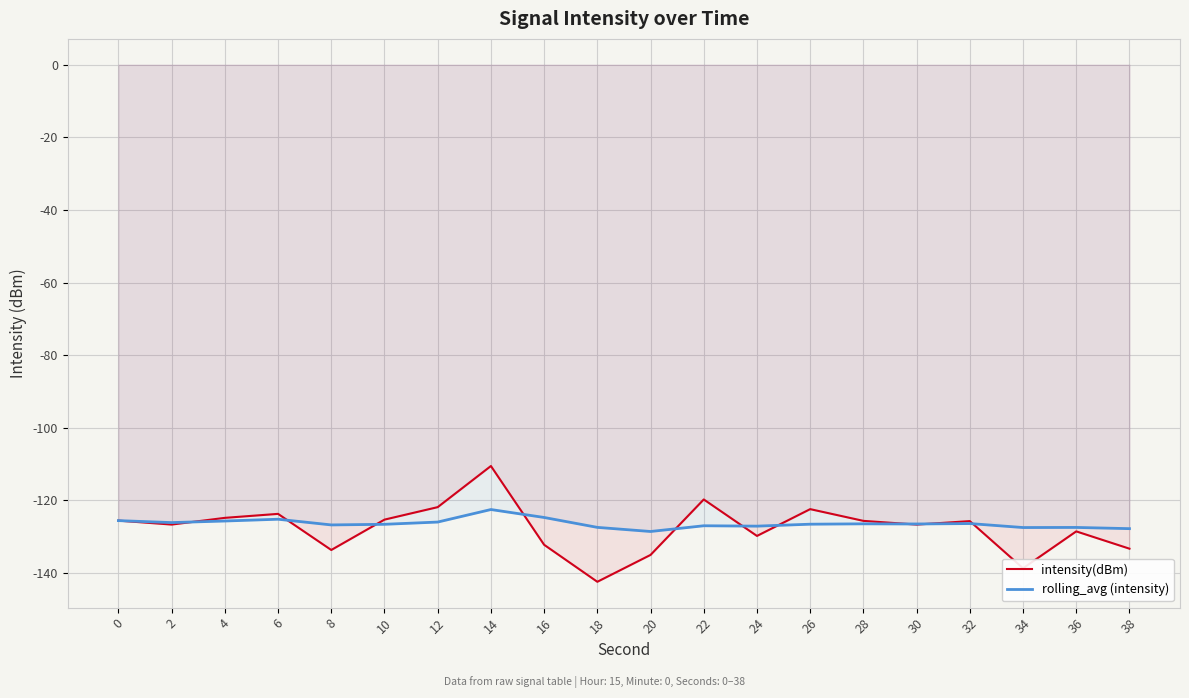

True or false: rolling_avg (intensity) has more than 1 points higher than both neighbors.

True